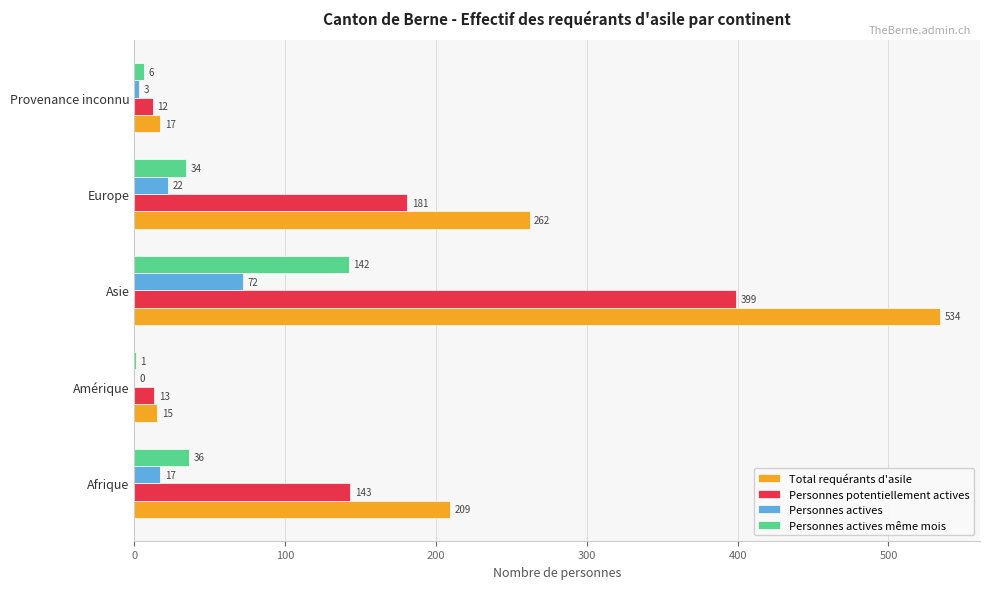

What is the sum of the Total requérants d'asile values at Provenance inconnu and Amérique?

32